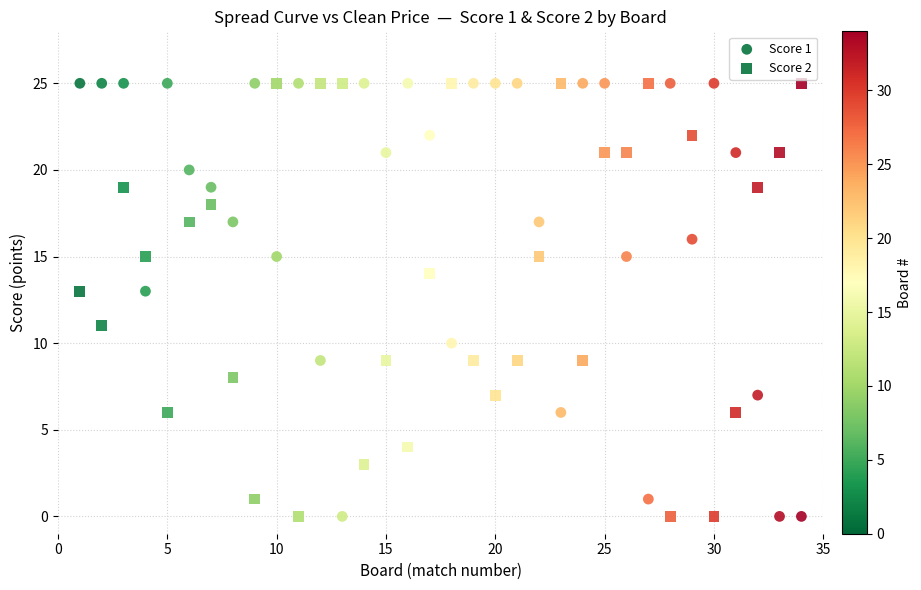

How many points are shown in the scatter plot?

68